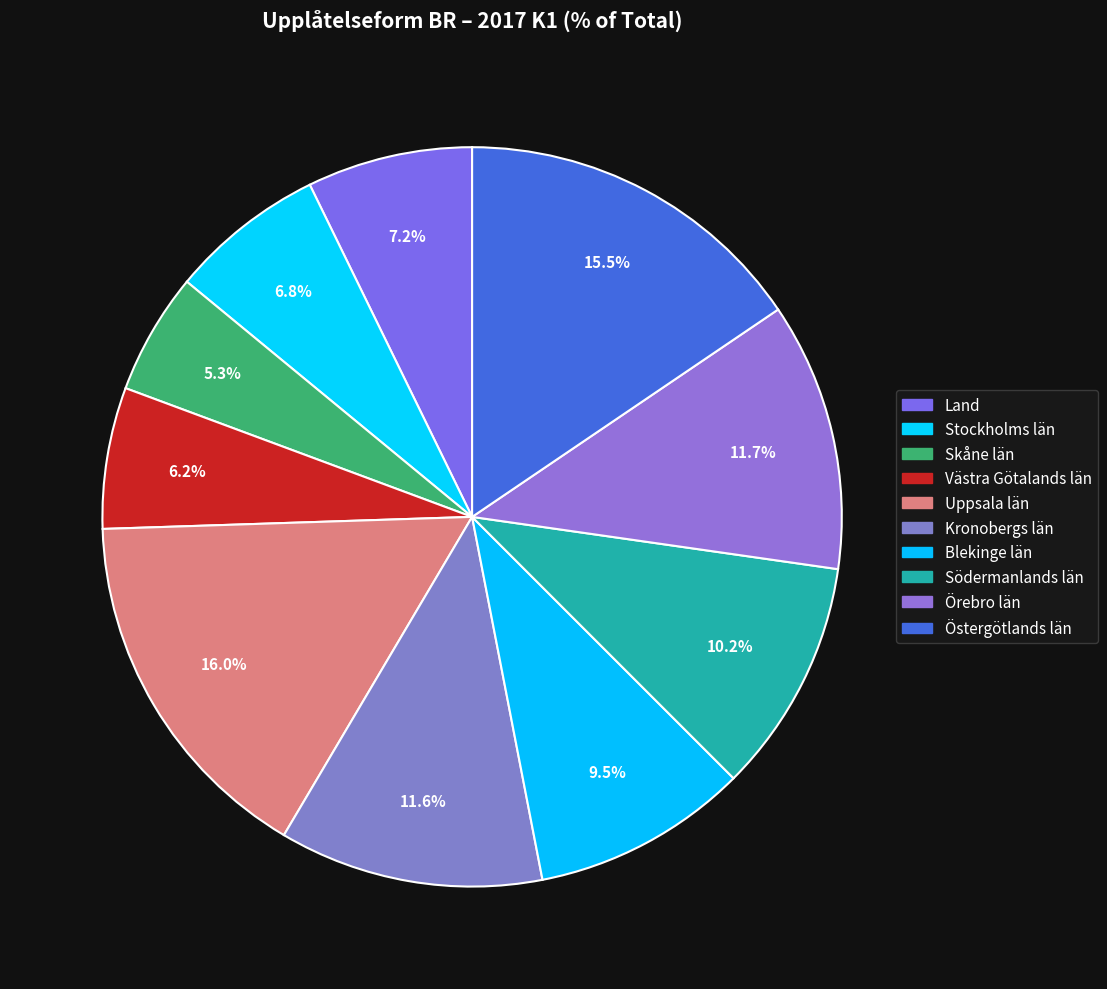

Rank the categories by value from lowest to highest.

Skåne län, Västra Götalands län, Stockholms län, Land, Blekinge län, Södermanlands län, Kronobergs län, Örebro län, Östergötlands län, Uppsala län